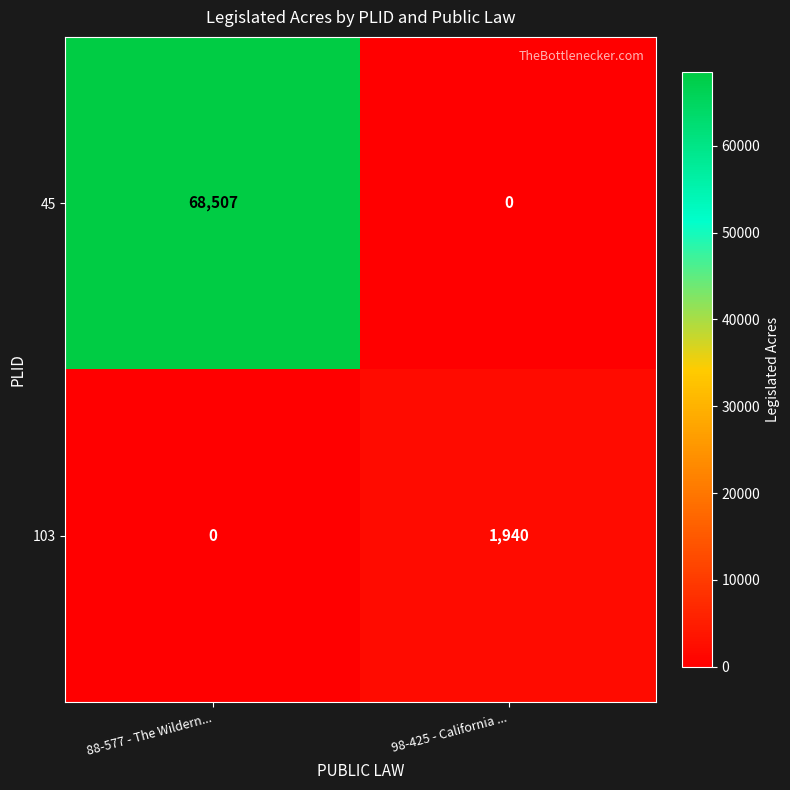

At 88-577 - The Wildern..., list the series in order from smallest to largest.

103, 45